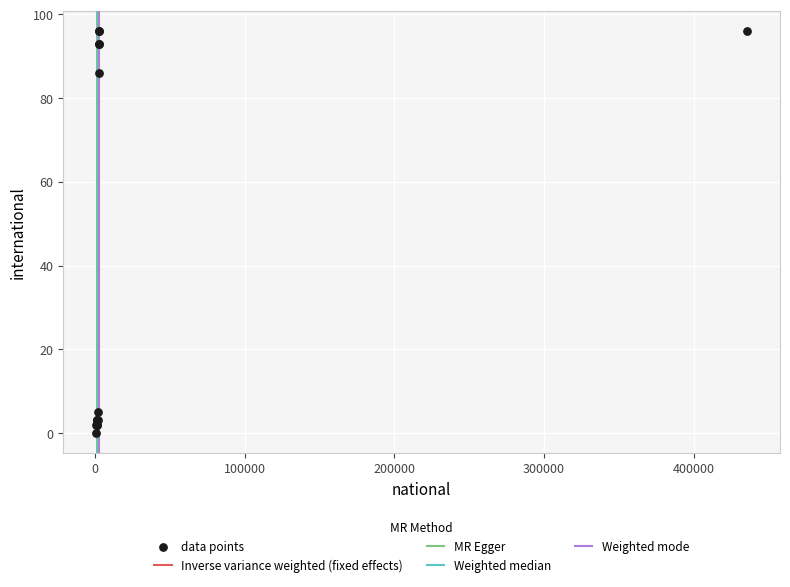

What Y value in the scatter plot is closest to 48?

86